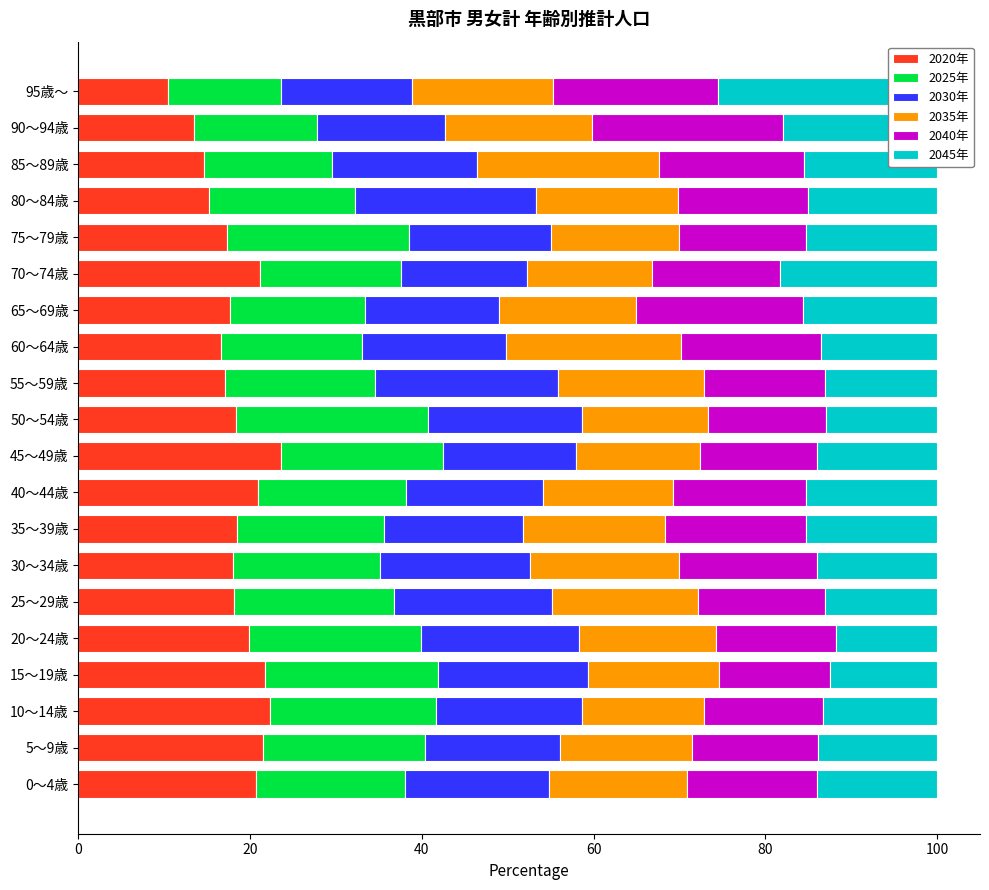

How many groups of bars are there?

20